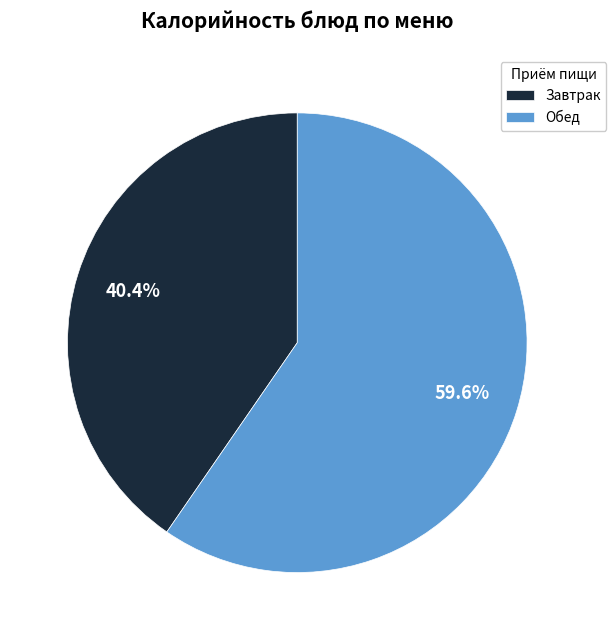

Rank the categories by value from lowest to highest.

Завтрак, Обед